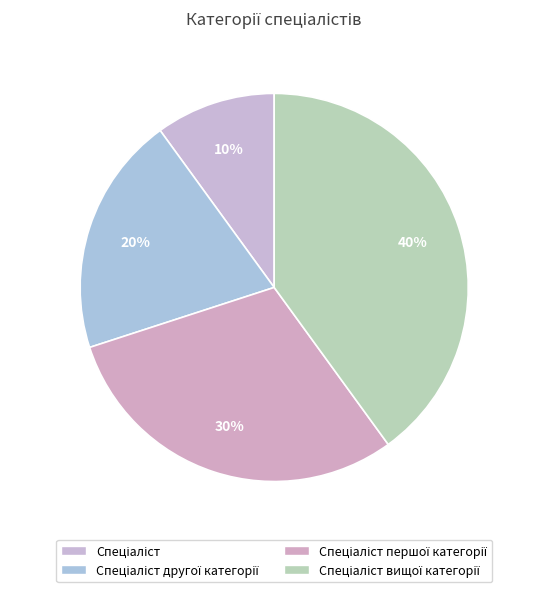

Count the number of slices in the pie.

4